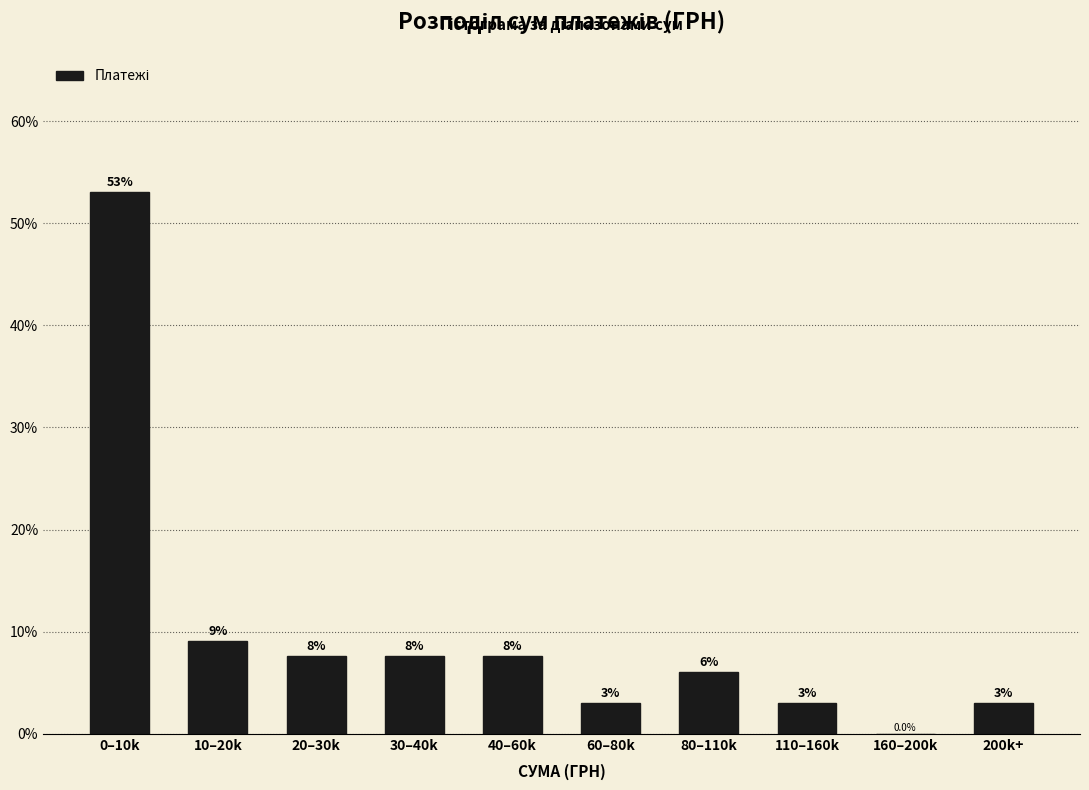

At which label does the data first exceed 7?

0–10k